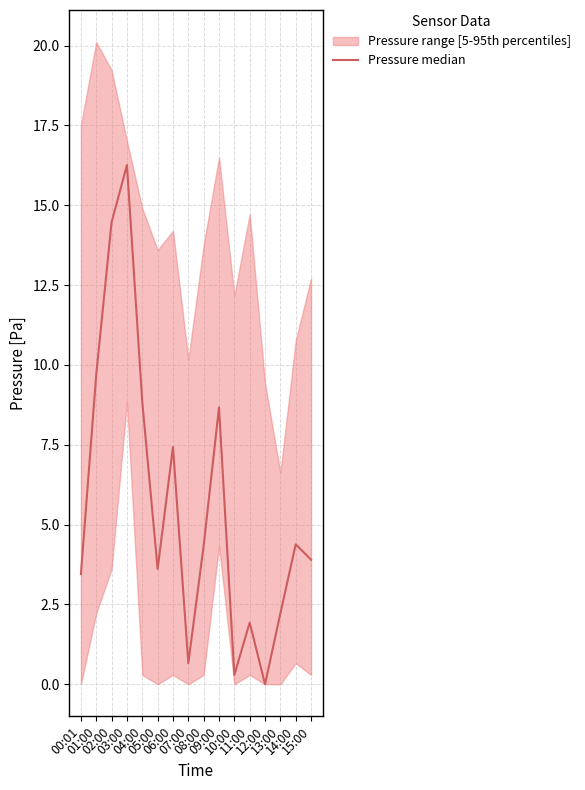

Between 13:00 and 08:00, which is larger?

08:00